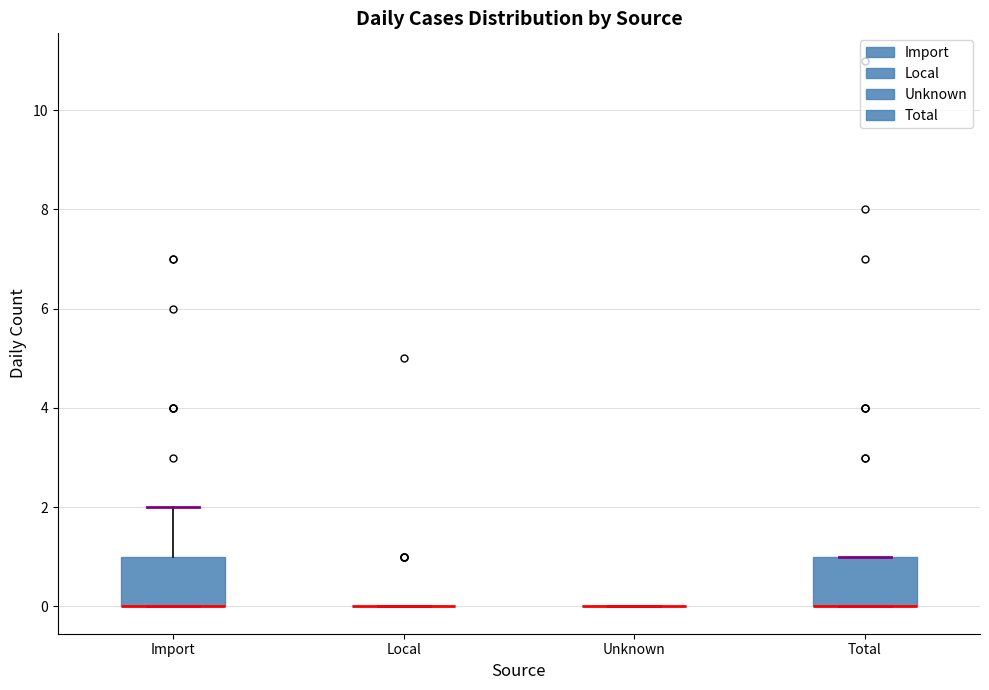

Where is the upper edge of the box for Total on the y-axis? The values are not printed on the chart, so give them approximately, as read against the axis.

1